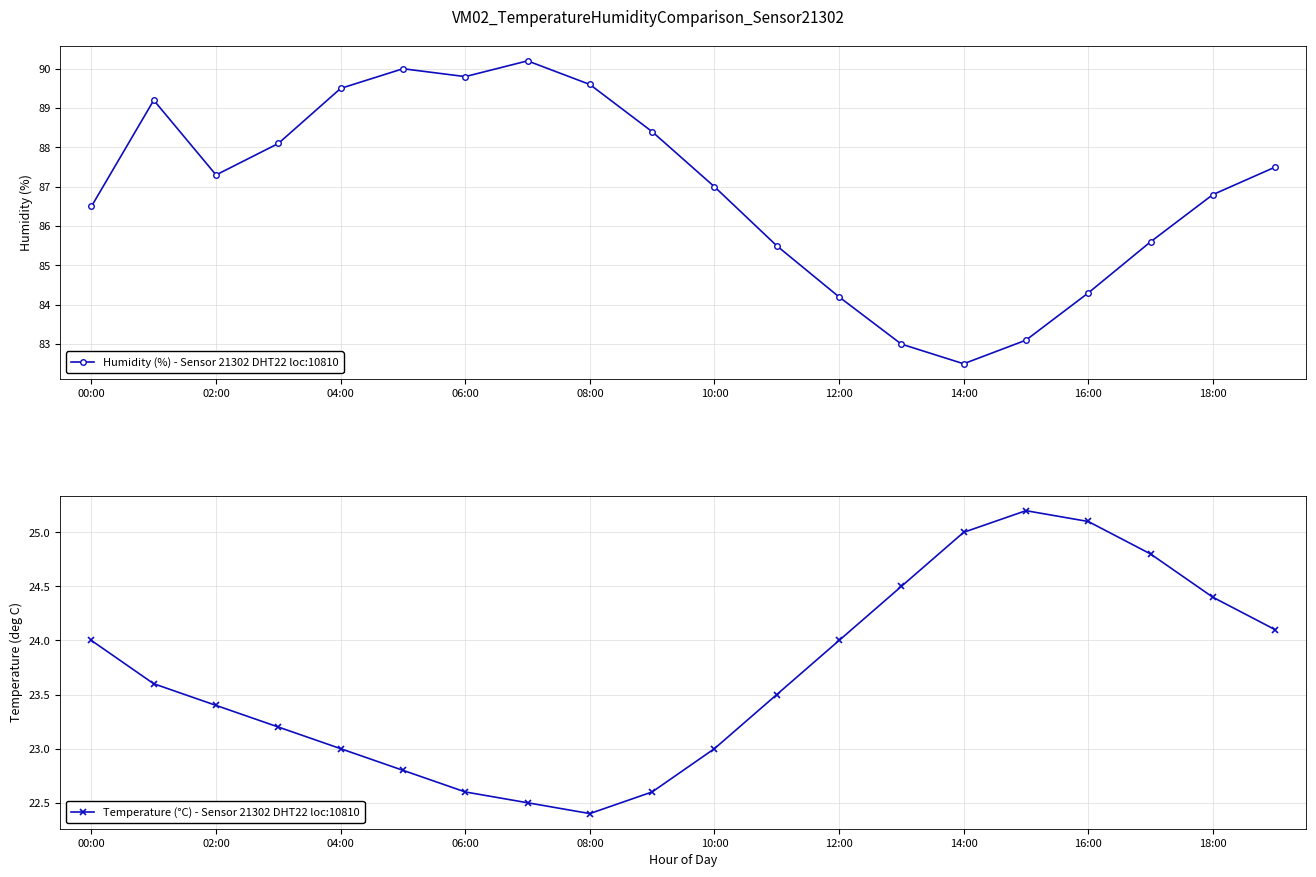

How many data points in Humidity (%) - Sensor 21302 DHT22 loc:10810 are above 87?

10